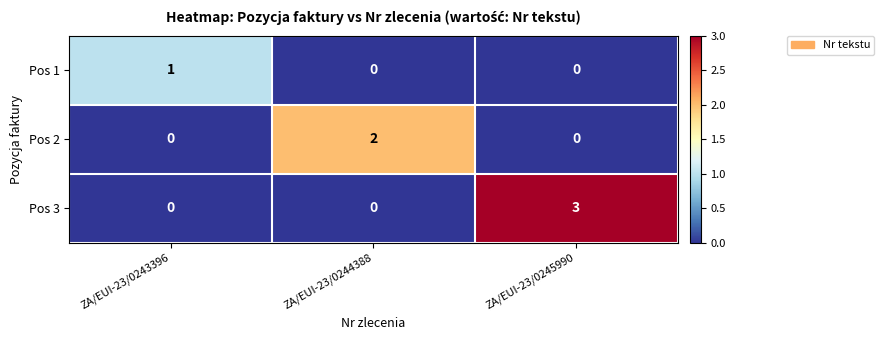

Reading right to left, transcribe all the data shown in this chart.

Pos 1: ZA/EUI-23/0245990=0	ZA/EUI-23/0244388=0	ZA/EUI-23/0243396=1
Pos 2: ZA/EUI-23/0245990=0	ZA/EUI-23/0244388=2	ZA/EUI-23/0243396=0
Pos 3: ZA/EUI-23/0245990=3	ZA/EUI-23/0244388=0	ZA/EUI-23/0243396=0